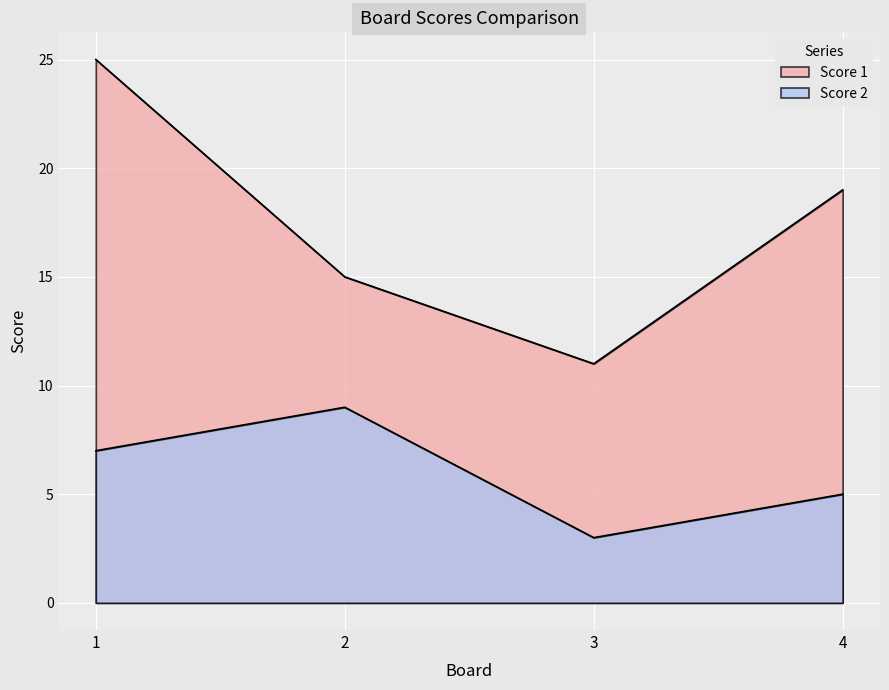

Does the chart display data point markers on the line(s)?

No